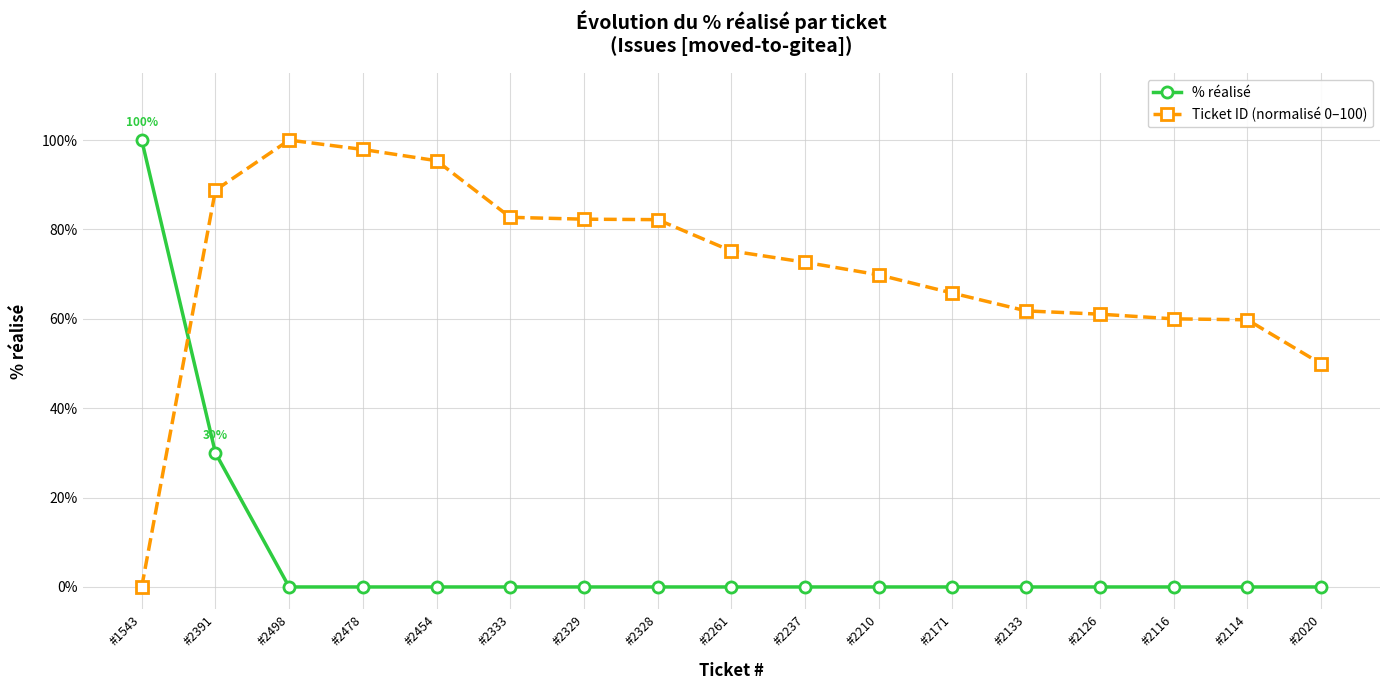

Rank the series at #2391 from highest to lowest value.

Ticket ID (normalisé 0–100), % réalisé